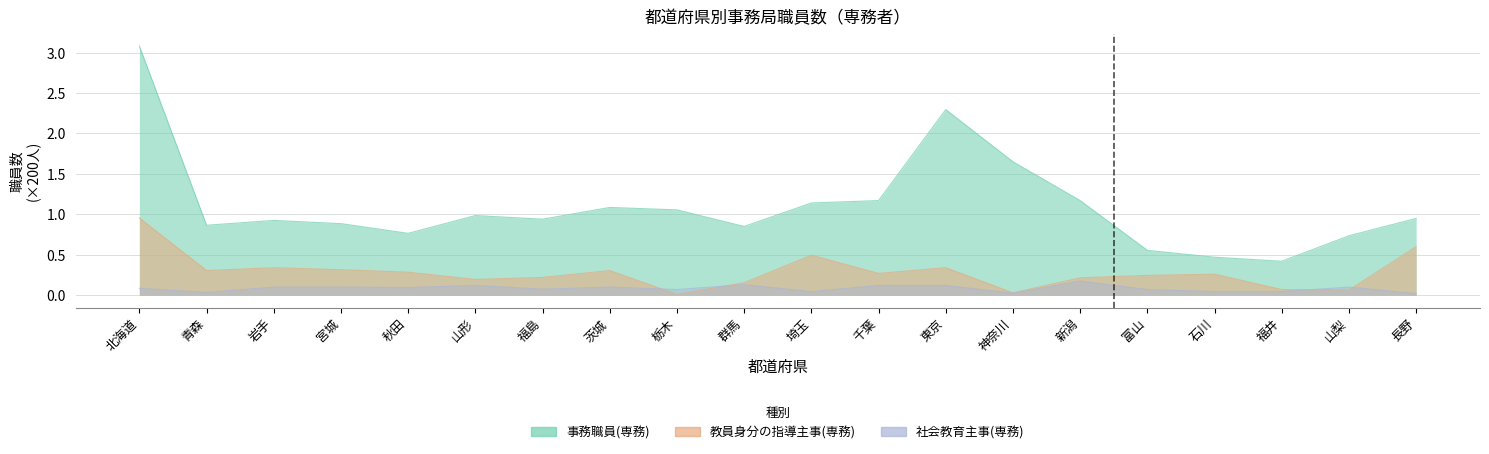

Does the chart display data point markers on the line(s)?

No